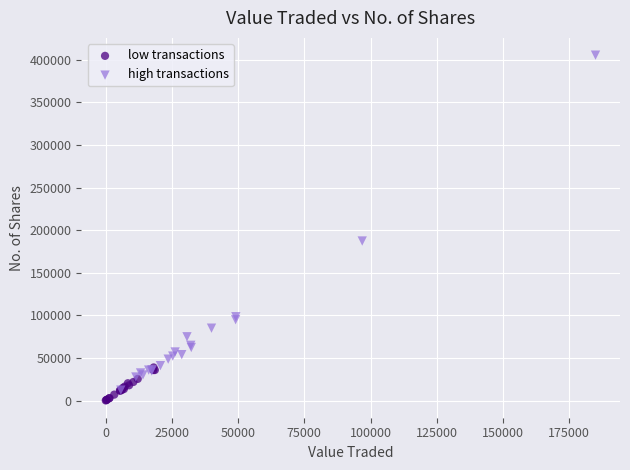

Which series has the largest Y range (max minus min)?

high transactions